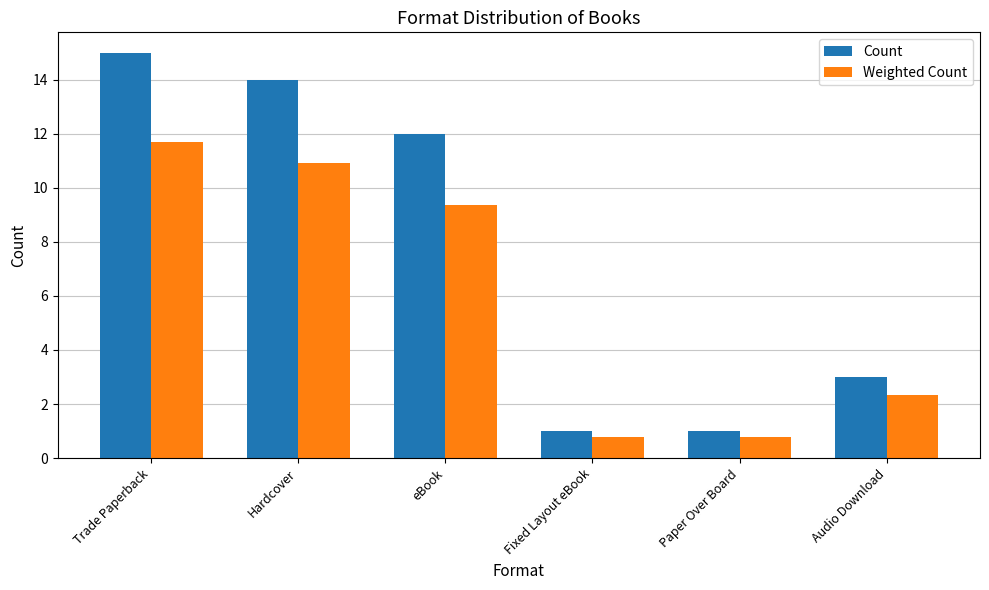

The value of Weighted Count at Fixed Layout eBook is 0.8. True or false?

True